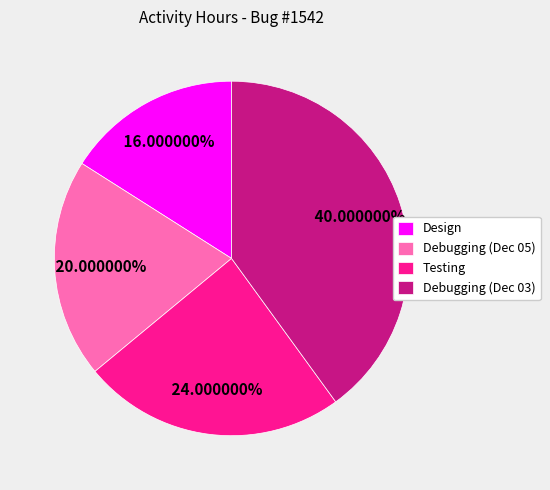

Does Design represent more than half of the total?

No